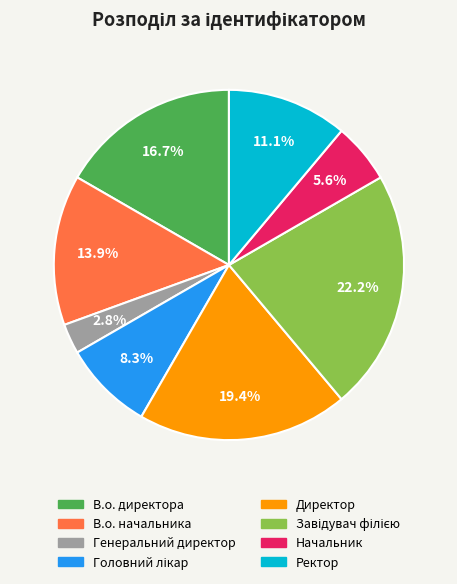

Does any single category account for the majority?

No